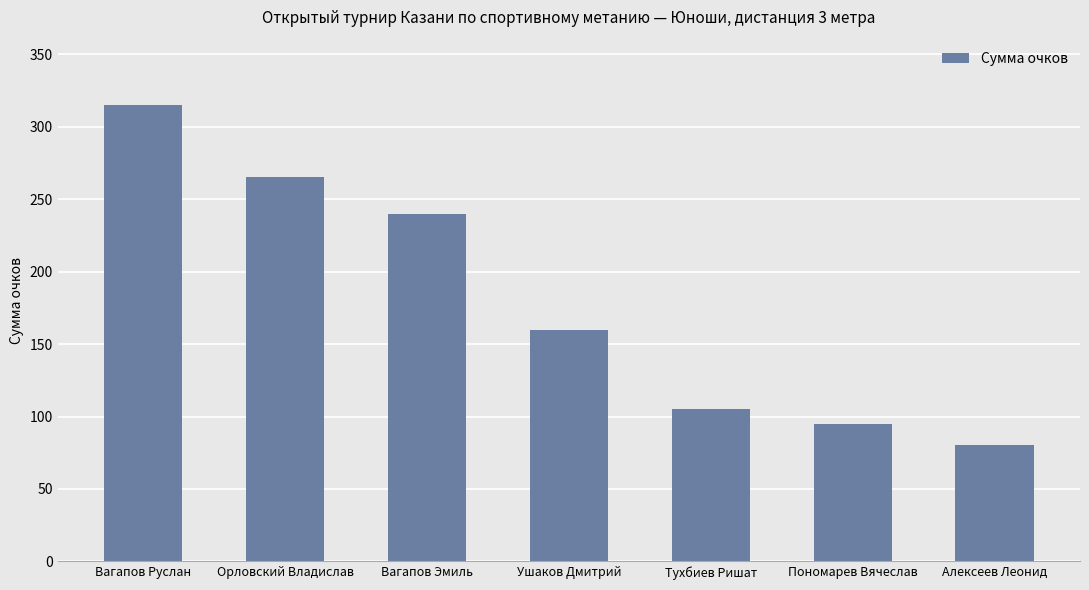

The chart shows a value of 416 at Вагапов Руслан. True or false?

False